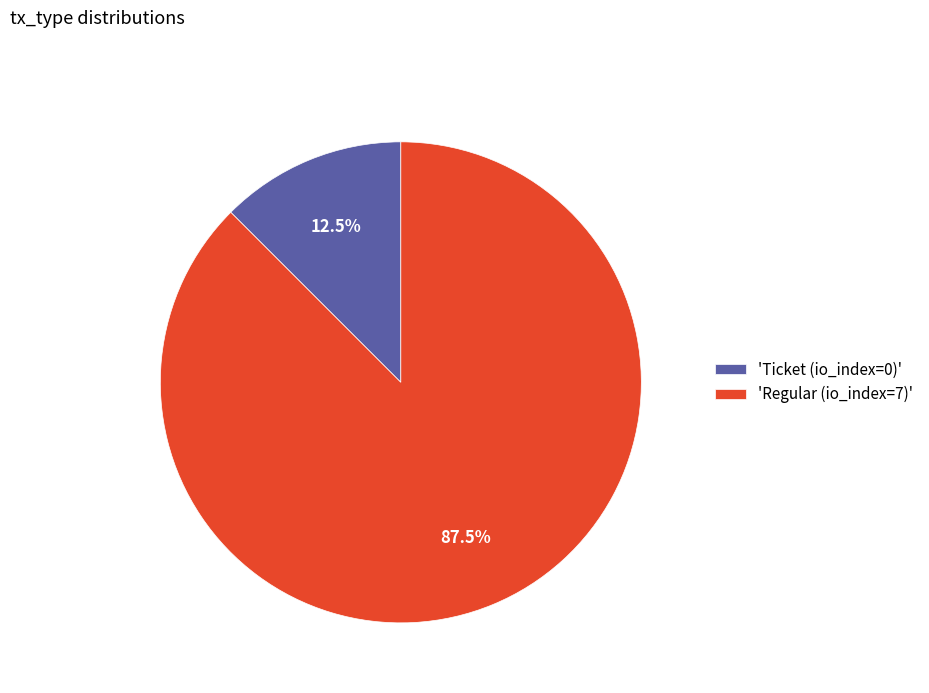

To the nearest percent, what is the difference between the largest and smallest slice percentages?

75%